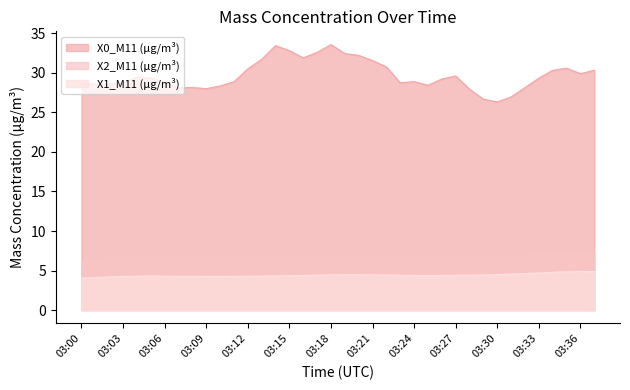

Where is the first local maximum for X1_M11 (μg/m³)?

03:05